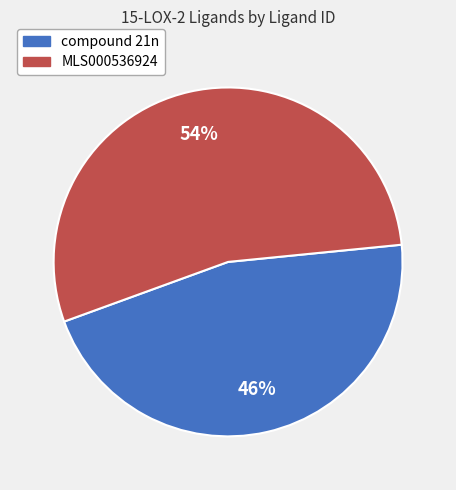

How many segments does this pie chart have?

2